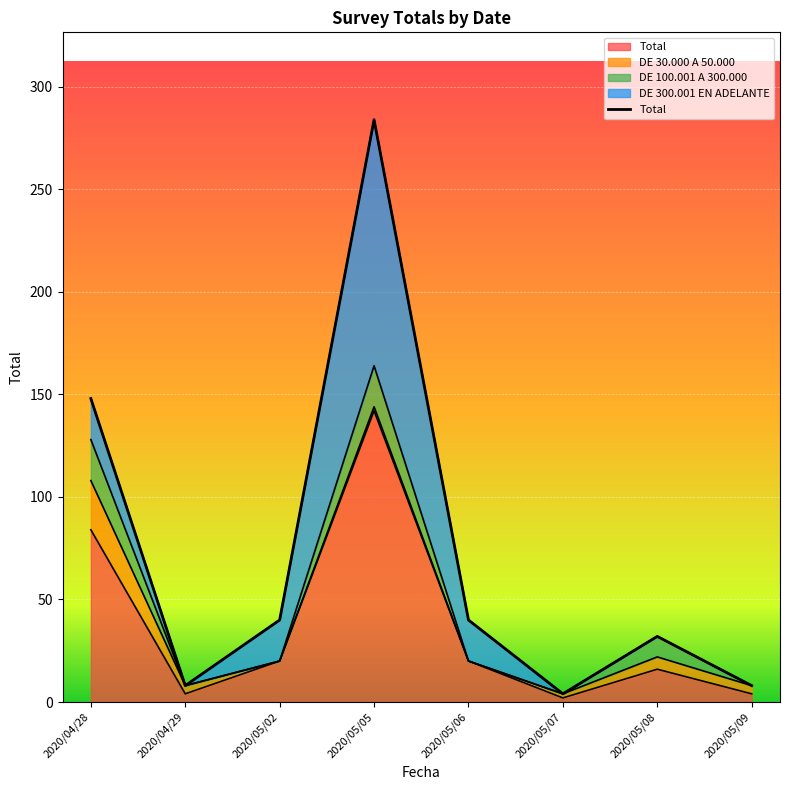

Between 2020/05/05 and 2020/05/07, which is larger?

2020/05/05